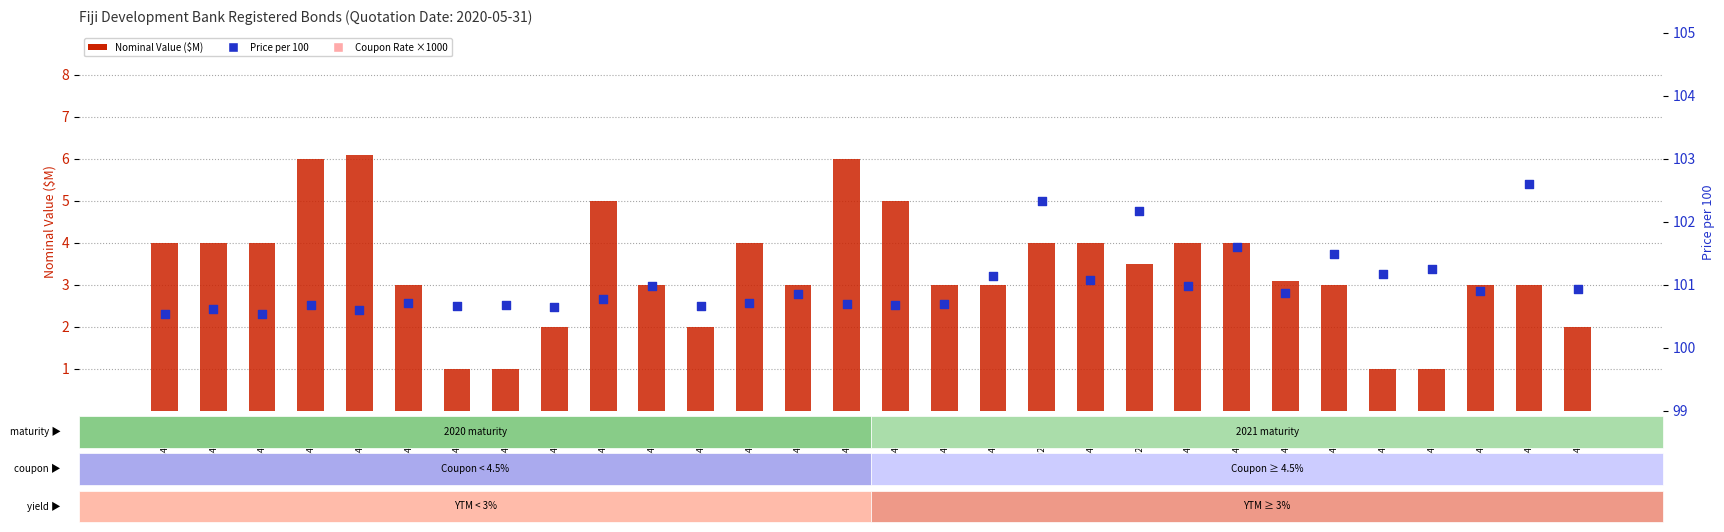

Which series has the largest total across all categories?

Price per 100